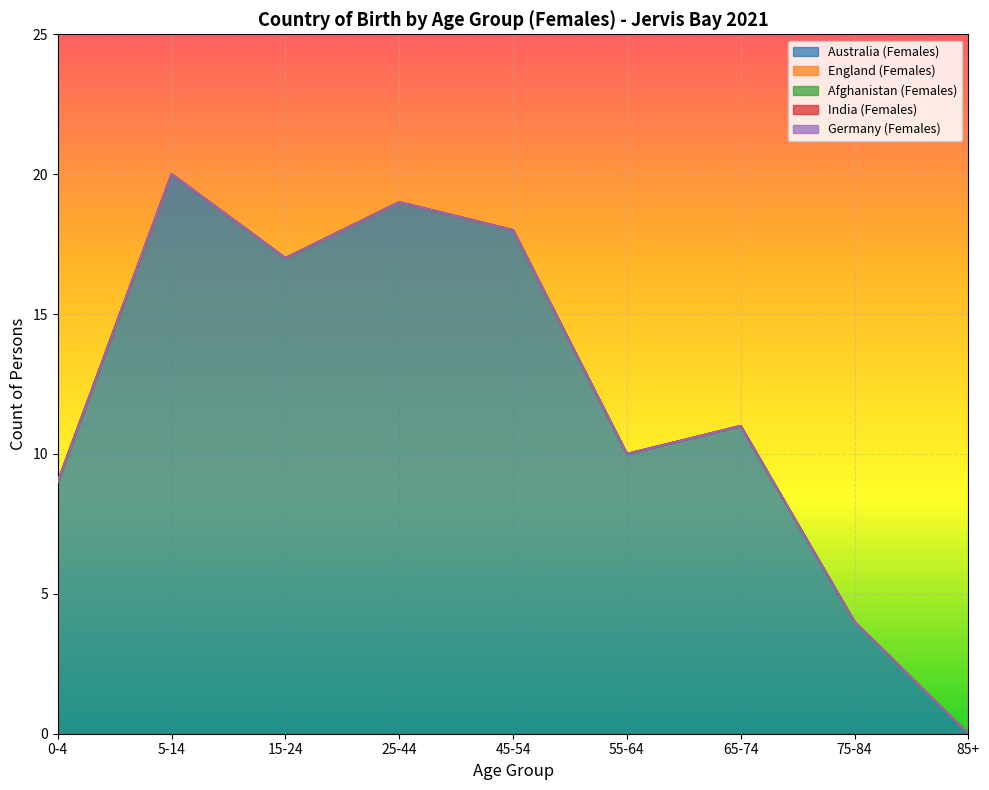

What is the difference between the highest and lowest values at 5-14?

20